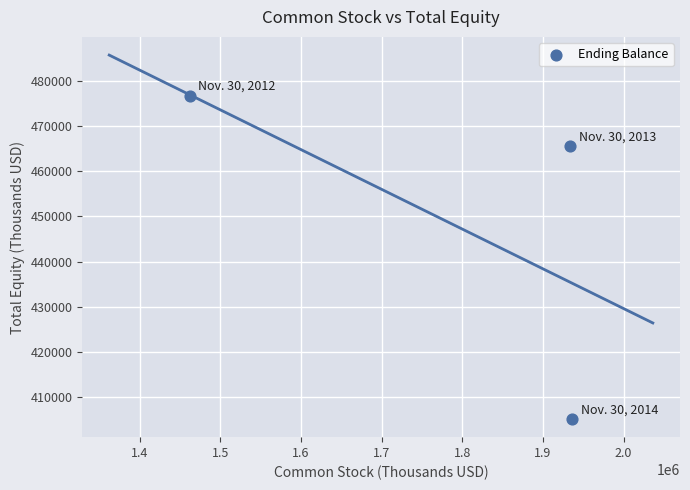

What is the average Y value?

449192